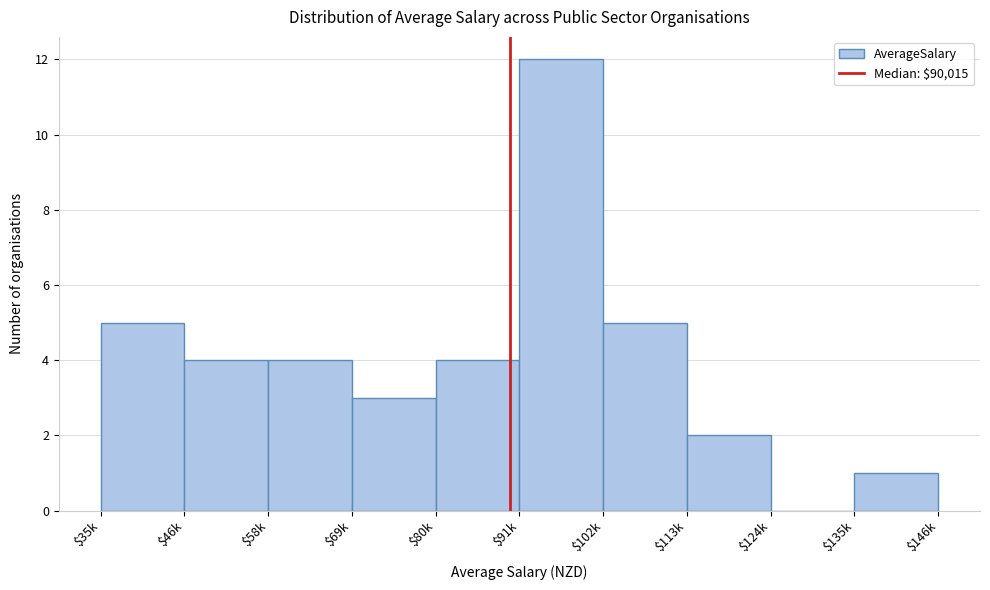

Which category has the highest value across all series?

$91k